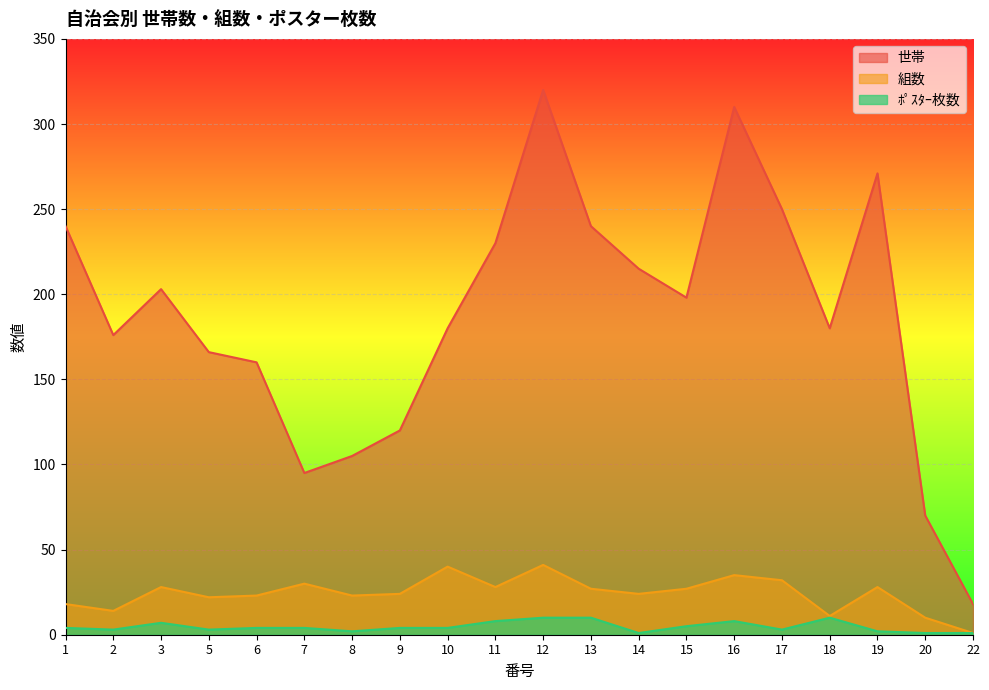

Between 22 and 7, which is larger?

7